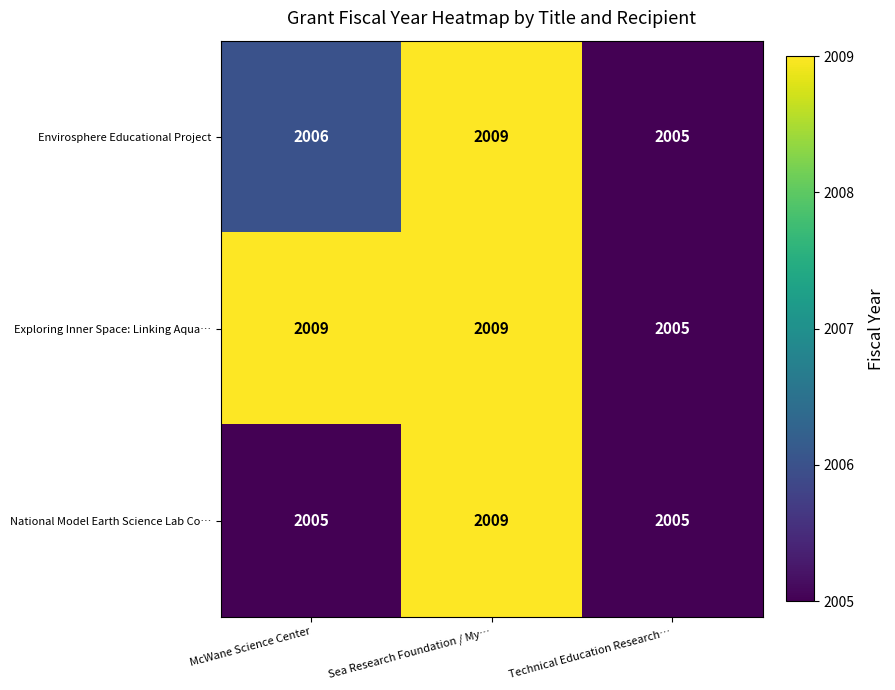

What is the sum of all Envirosphere Educational Project values?

6020